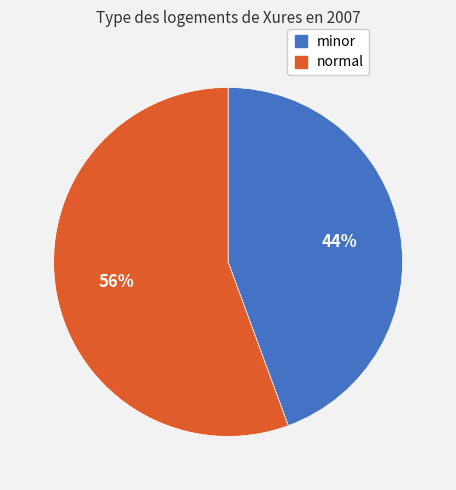

Which category has the smallest portion of the pie?

minor